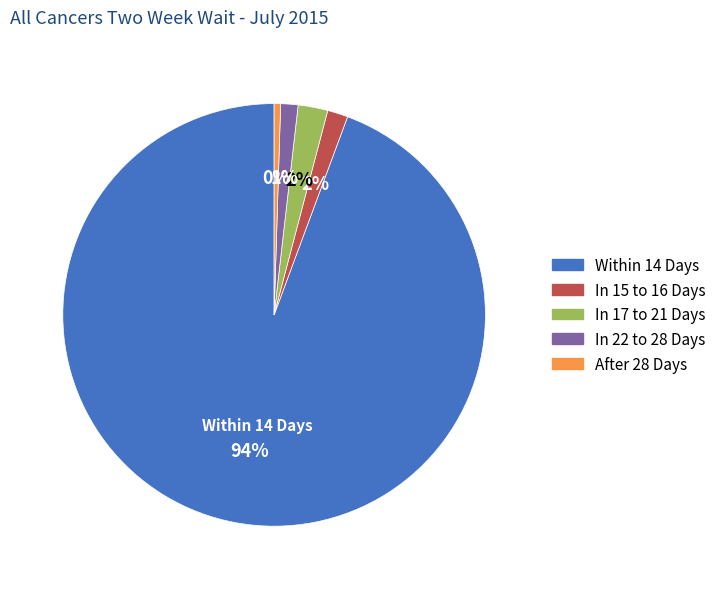

To the nearest percent, what percentage of the pie is In 22 to 28 Days?

1%